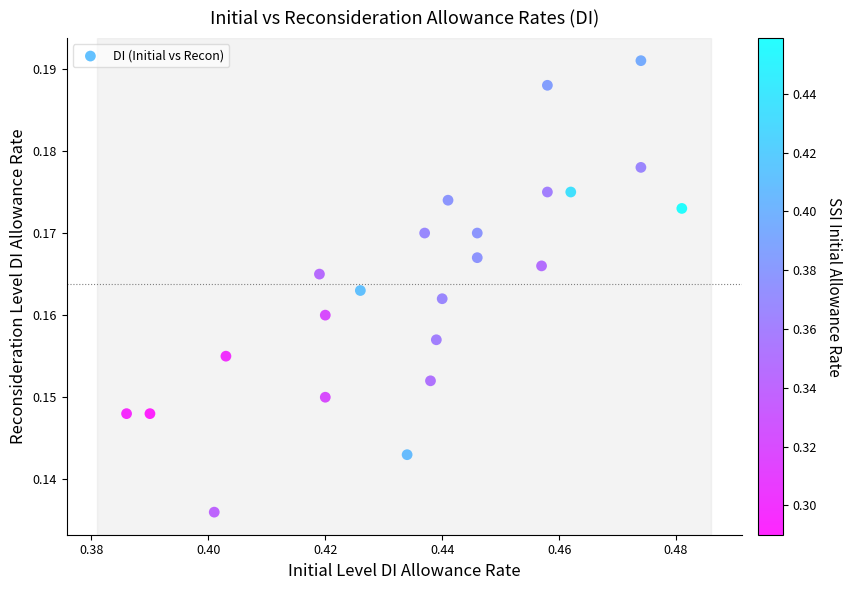

How many points are shown in the scatter plot?

23